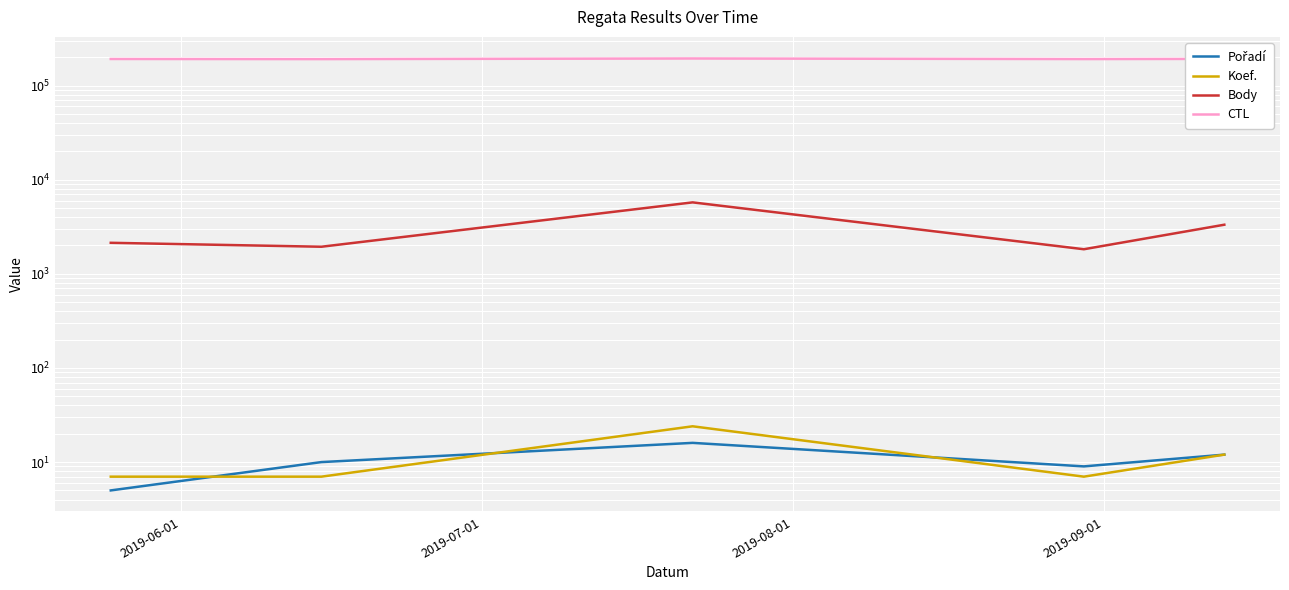

True or false: Body has more than 0 interior local peaks.

True